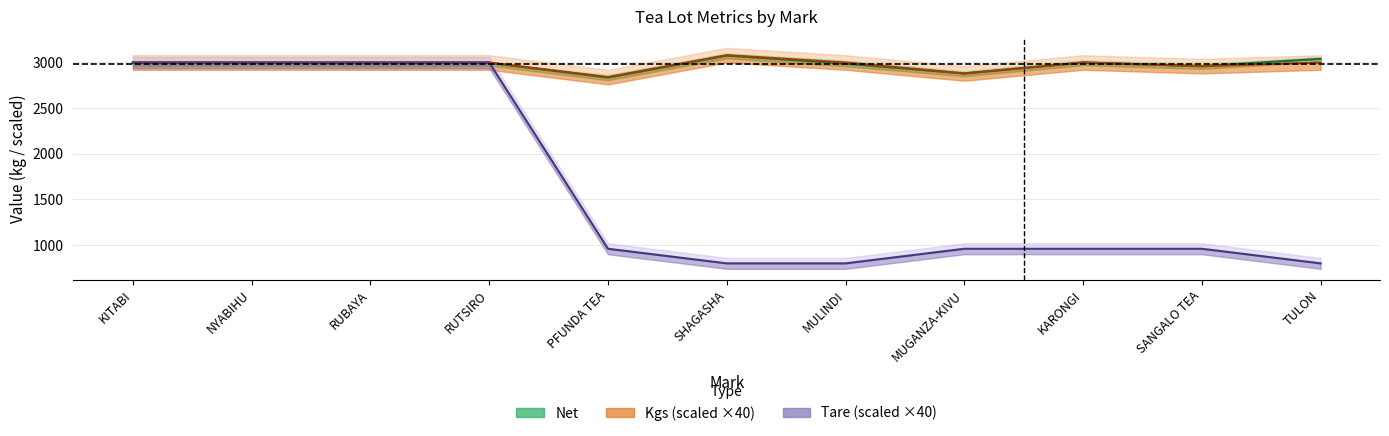

At PFUNDA TEA, list the series in order from smallest to largest.

Tare, Net, Kgs